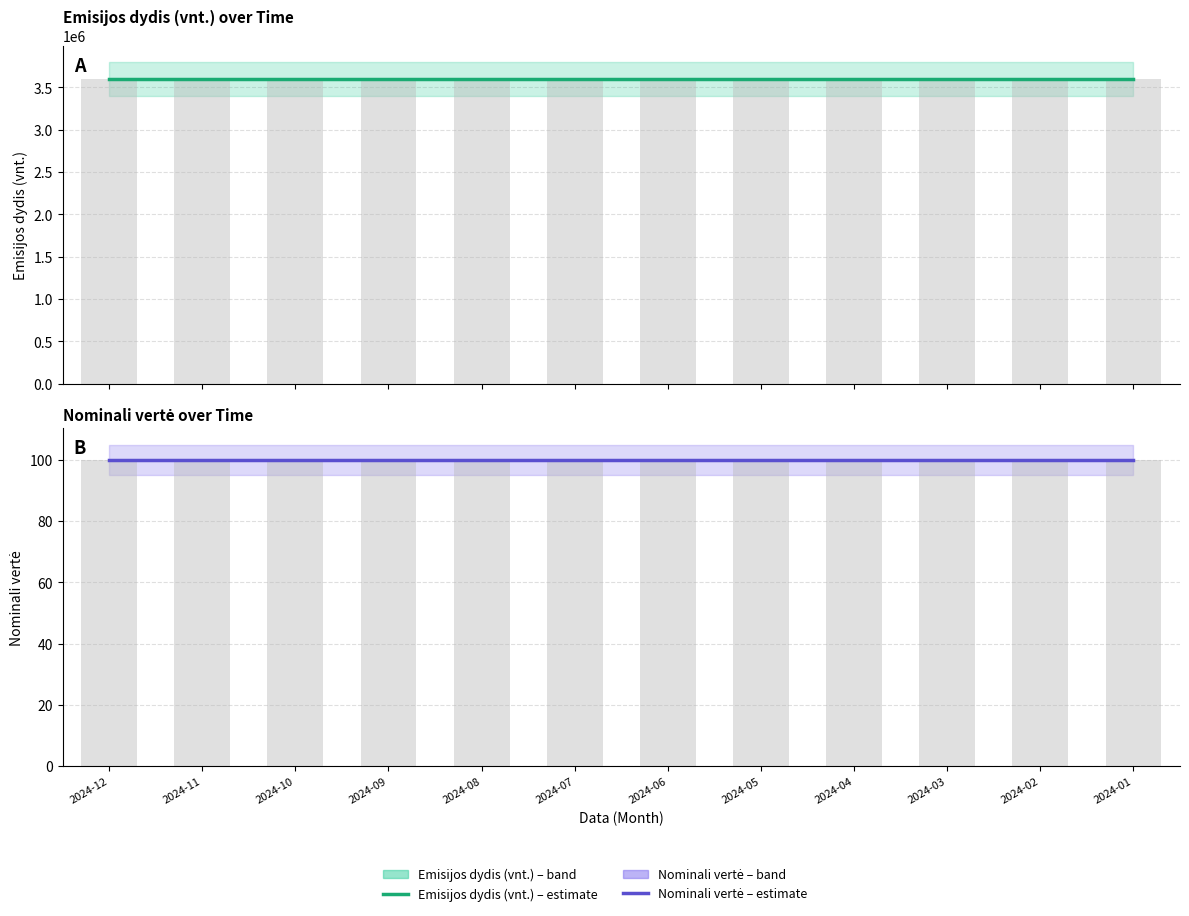

What is the approximate value of Nominali vertė at 2024-05?

100